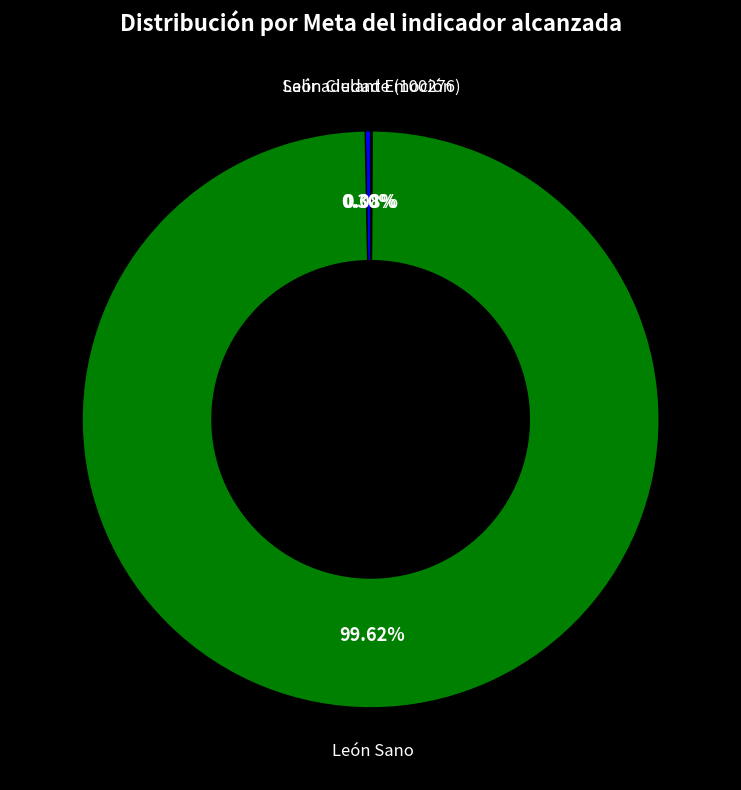

Is there any slice that represents more than half of the pie?

Yes